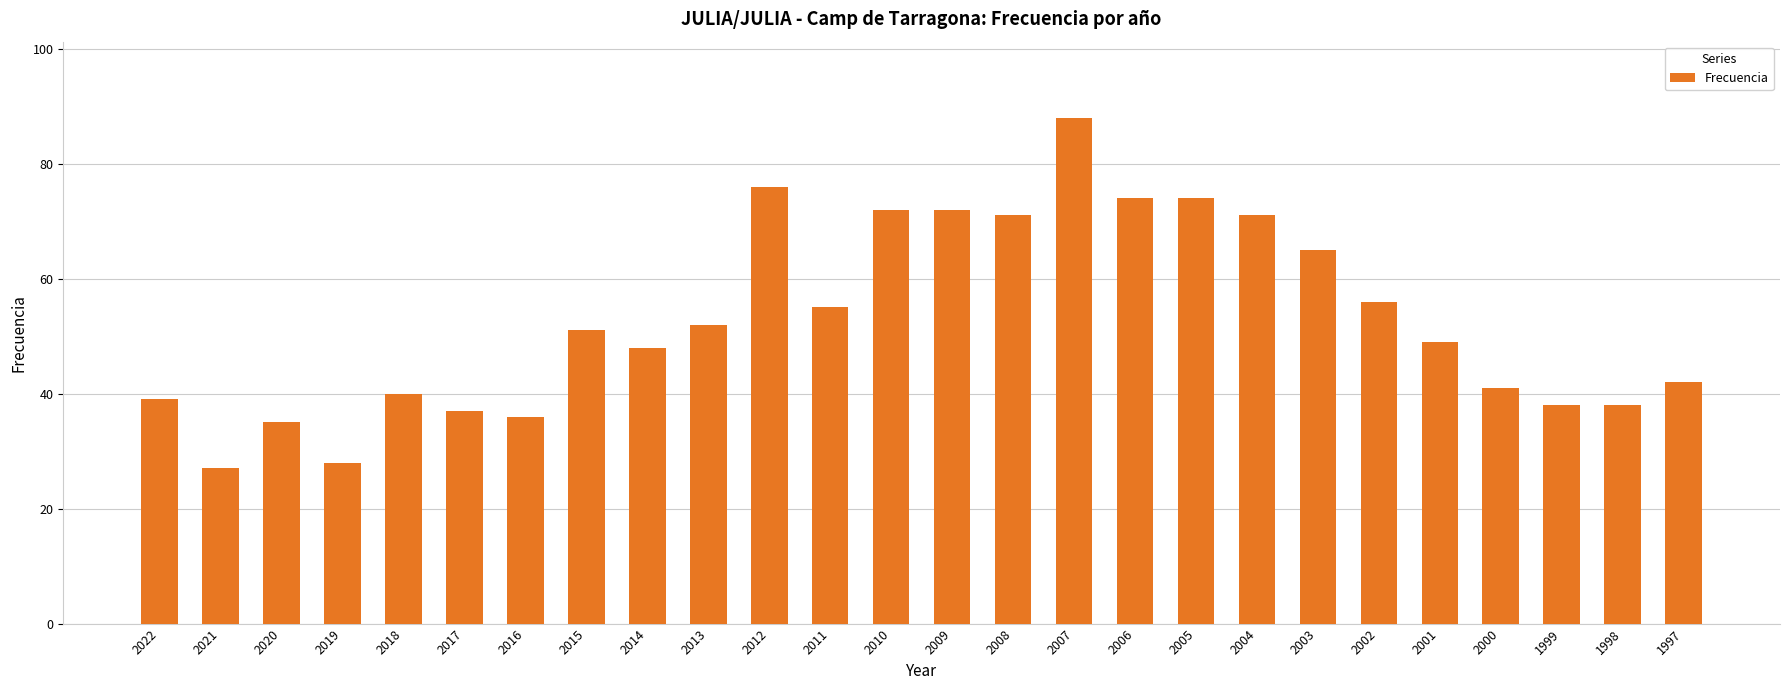

Reading right to left, list all the values displayed in this chart.

1997=42	1998=38	1999=38	2000=41	2001=49	2002=56	2003=65	2004=71	2005=74	2006=74	2007=88	2008=71	2009=72	2010=72	2011=55	2012=76	2013=52	2014=48	2015=51	2016=36	2017=37	2018=40	2019=28	2020=35	2021=27	2022=39